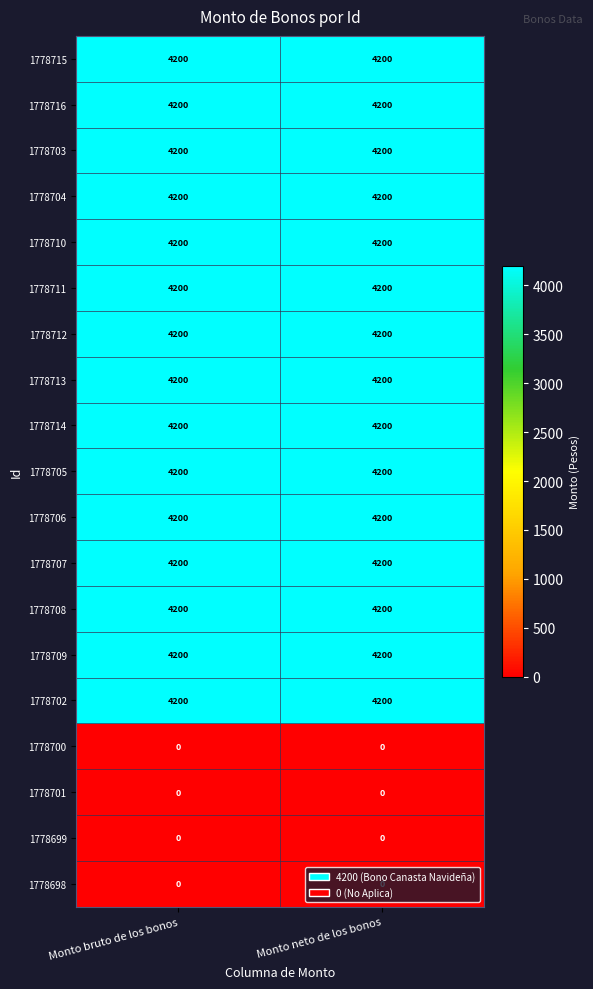

What is the average value of the 1778714 series?

4200